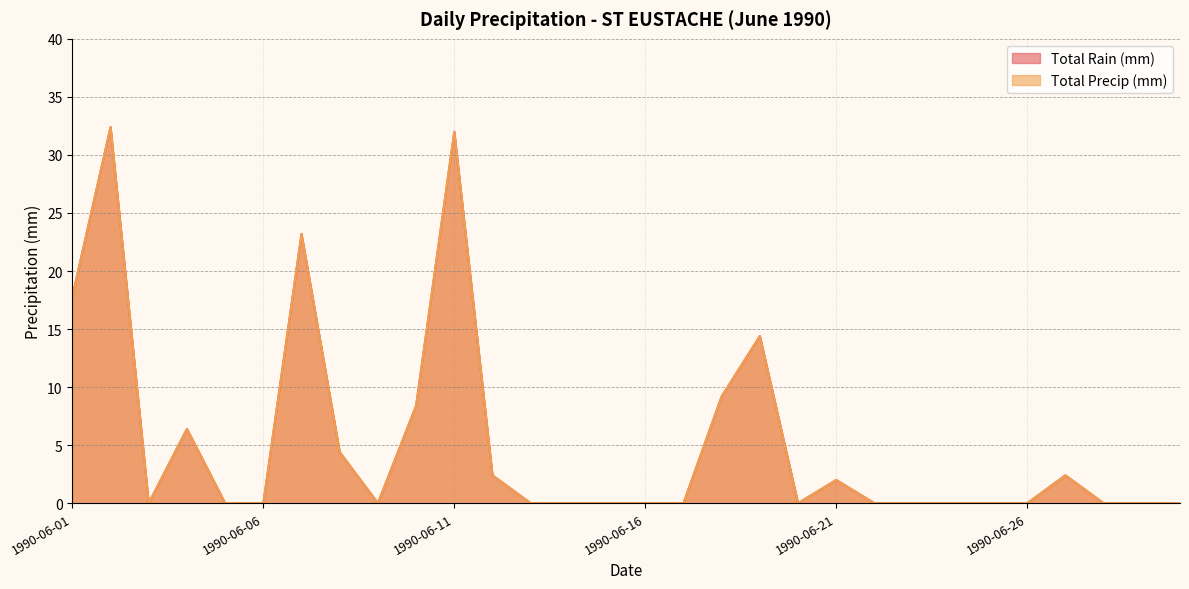

What is the difference between the maximum and minimum values in the Total Rain (mm) series?

32.4